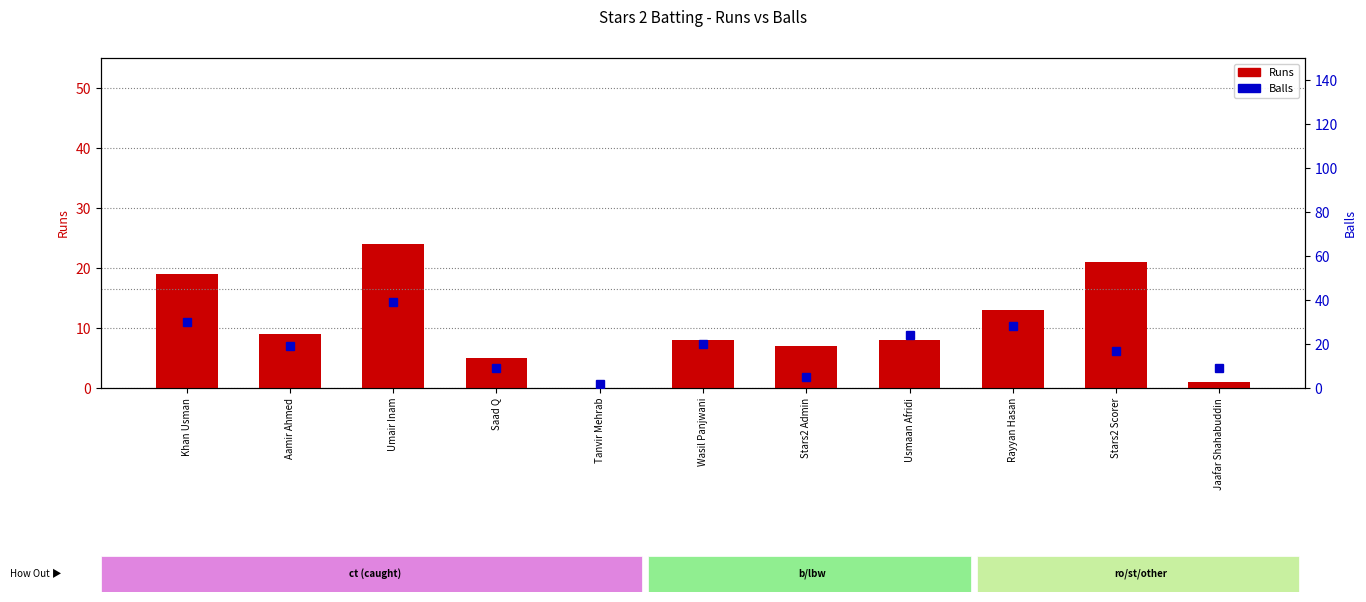

What is the greatest value displayed?

39